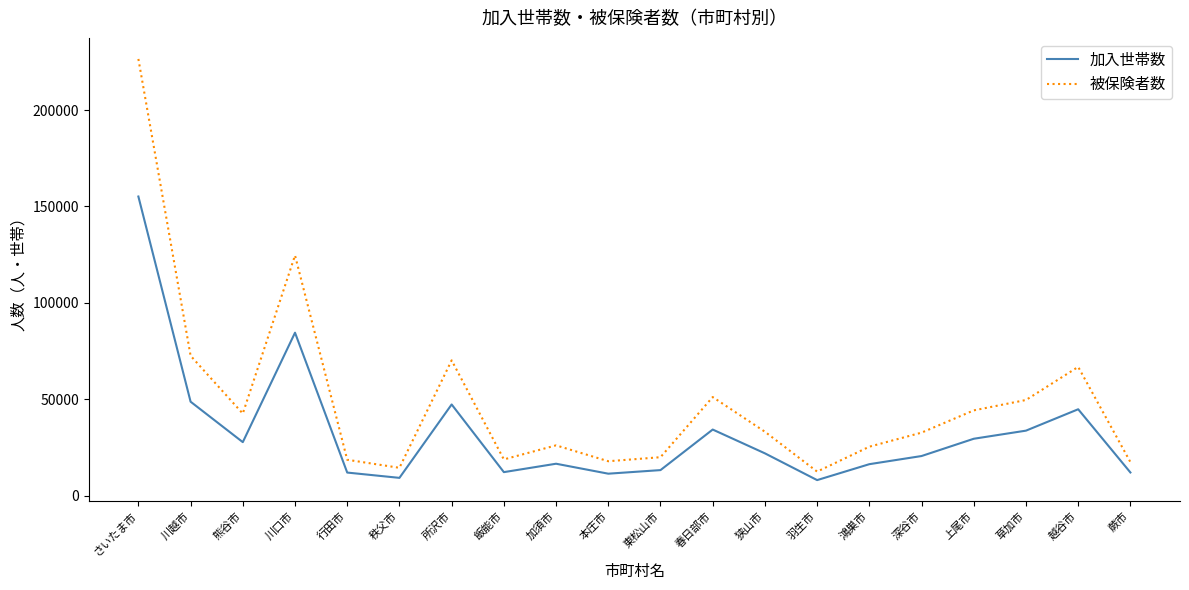

What is the highest value of the 被保険者数 series?

226486